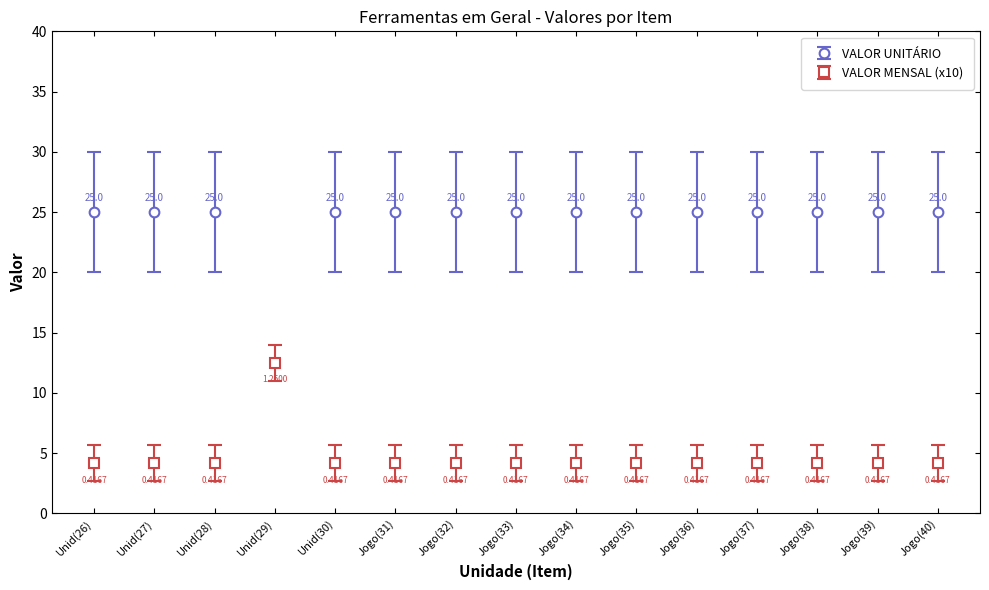

At which category does VALOR MENSAL (x10) reach its first local peak?

Unid(29)